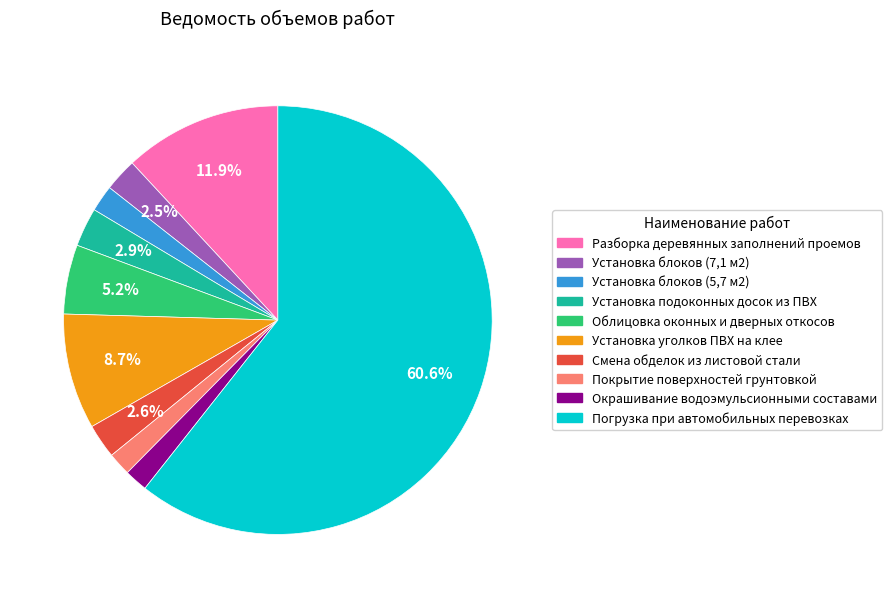

How many segments does this pie chart have?

10